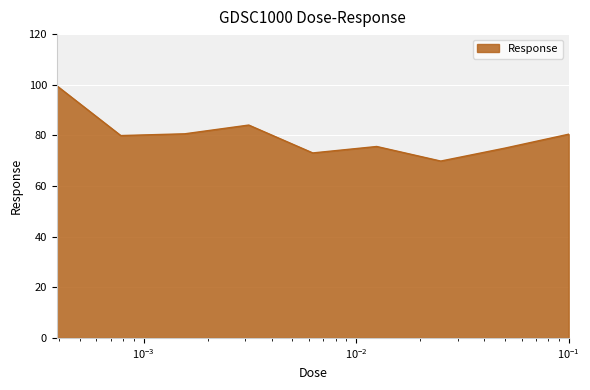

What is the smallest value displayed?

69.9